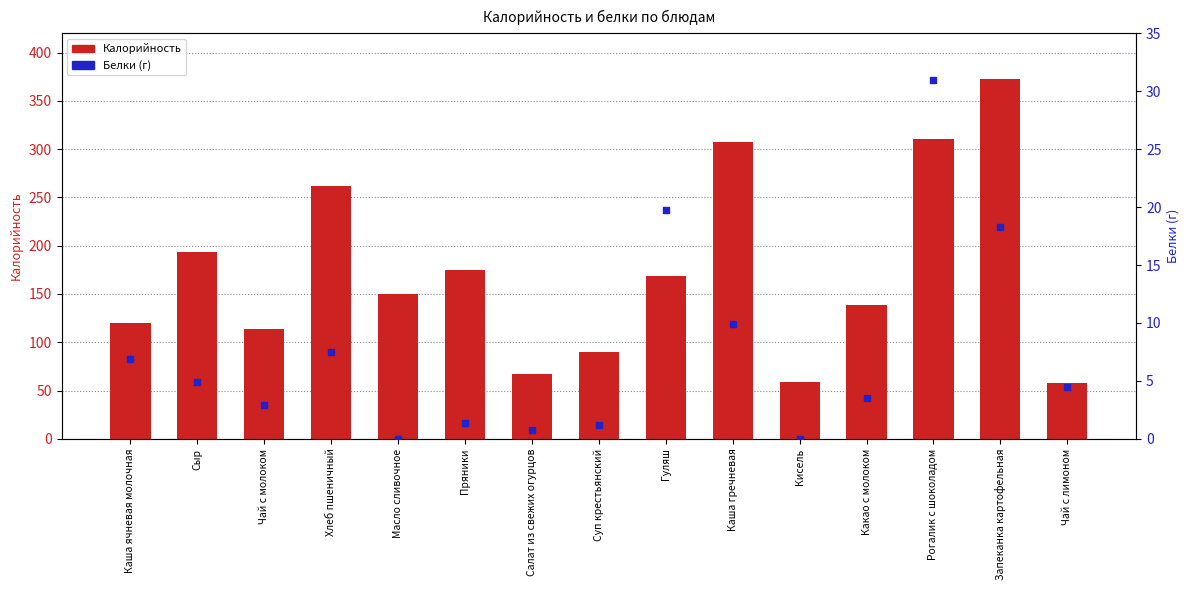

Which series contains the highest Y value?

Калорийность